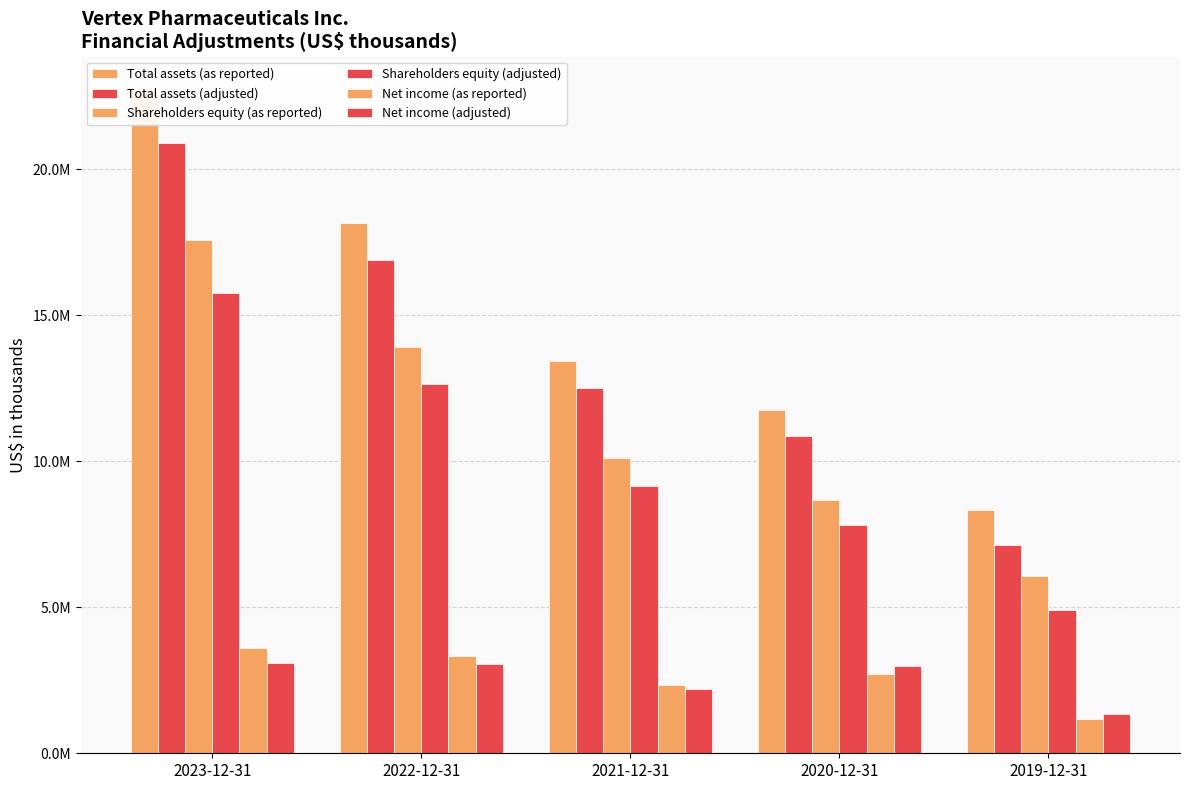

How many data points in Shareholders equity (adjusted) are less than 9165500?

2